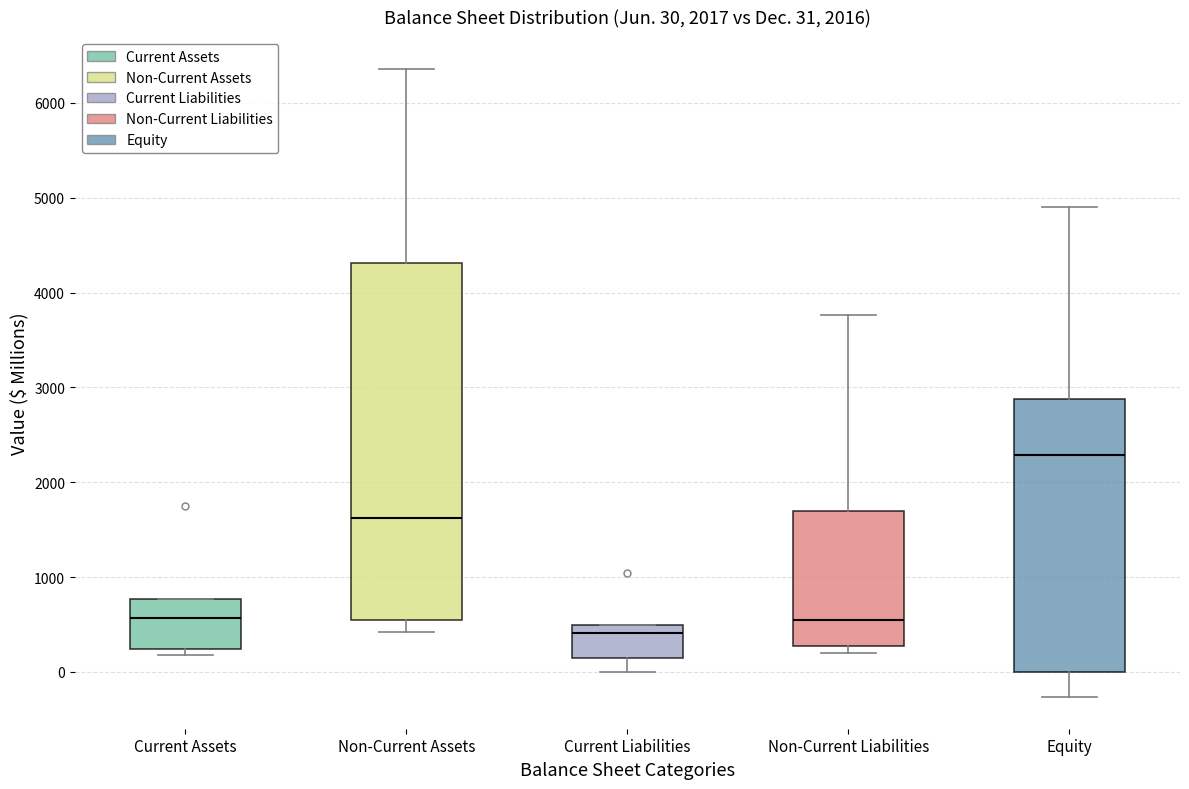

Which box's median line is the lowest?

Current Liabilities